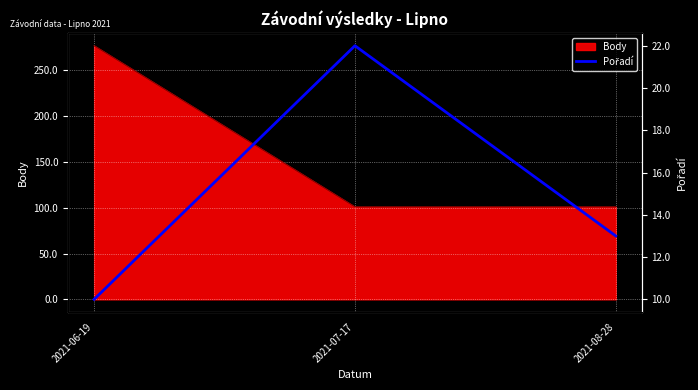

At which label does the data first exceed 13?

2021-07-17